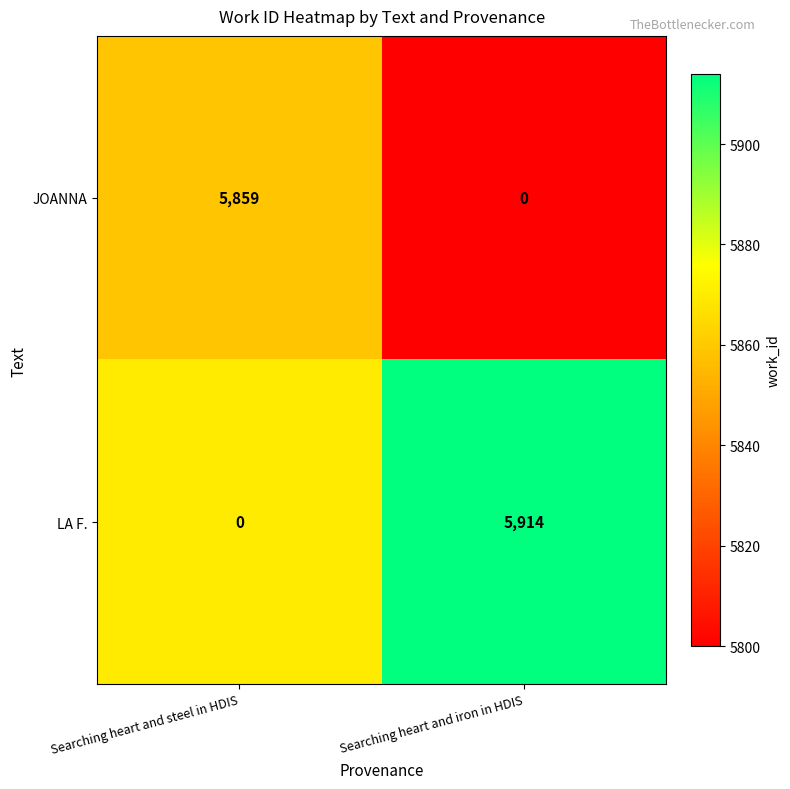

True or false: JOANNA has a value of 0 at Searching heart and iron in HDIS.

True